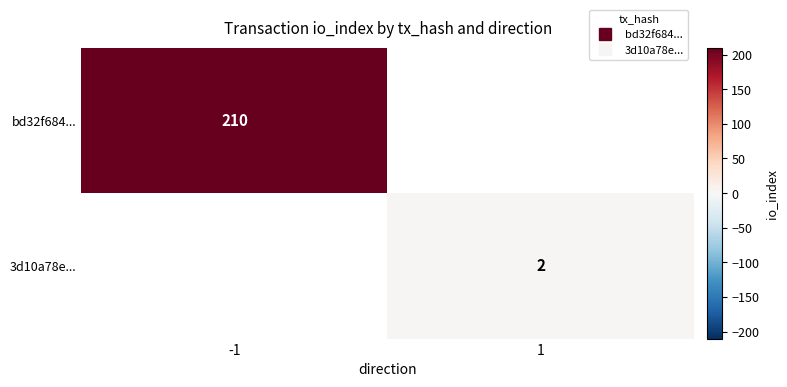

How many data points does each series have?

2